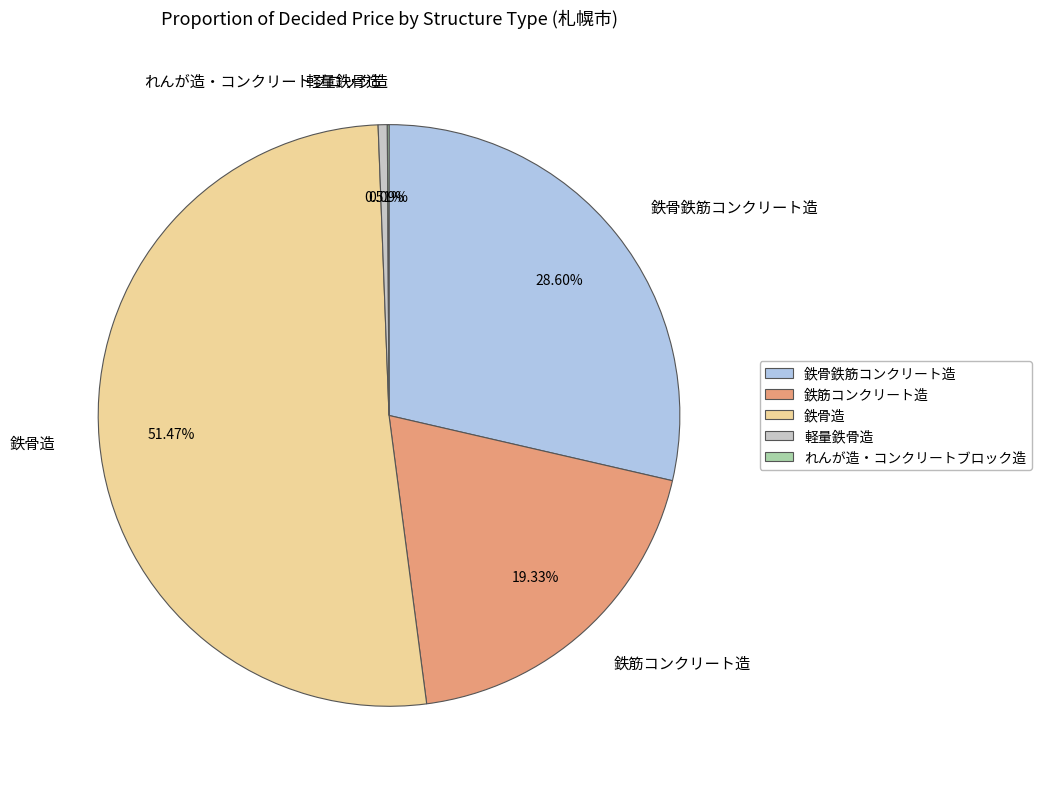

Does any single category account for the majority?

Yes